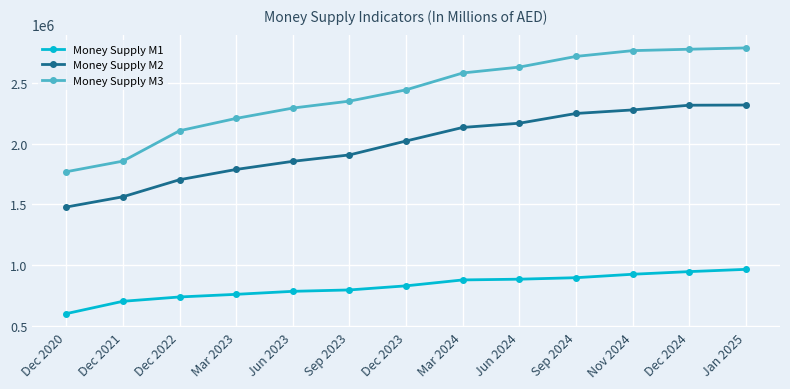

Which series has the largest range (max minus min)?

Money Supply M3